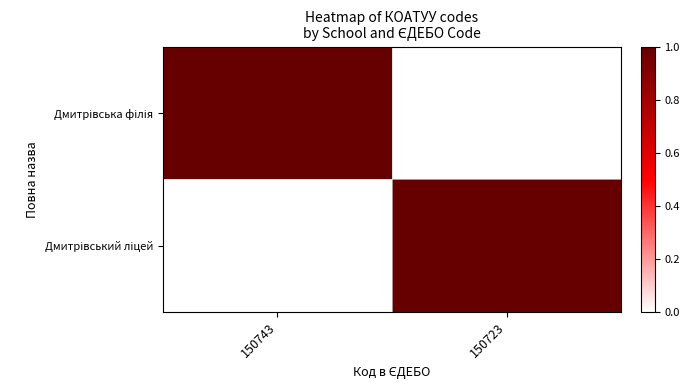

What is the total value across all series at 150723?

1